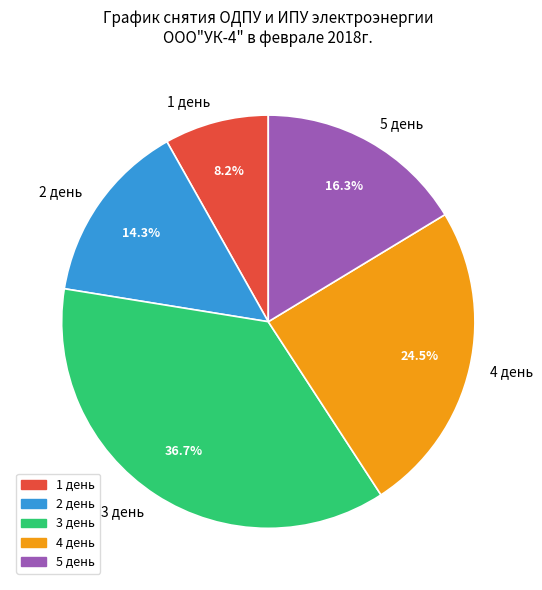

Do 3 день and 1 день together represent more than half of the pie?

No